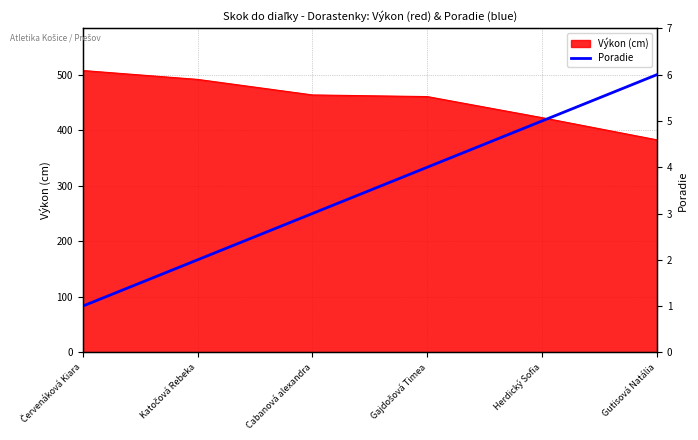

What is the change in value from Katočová Rebeka to Cabanová alexandra?

+1